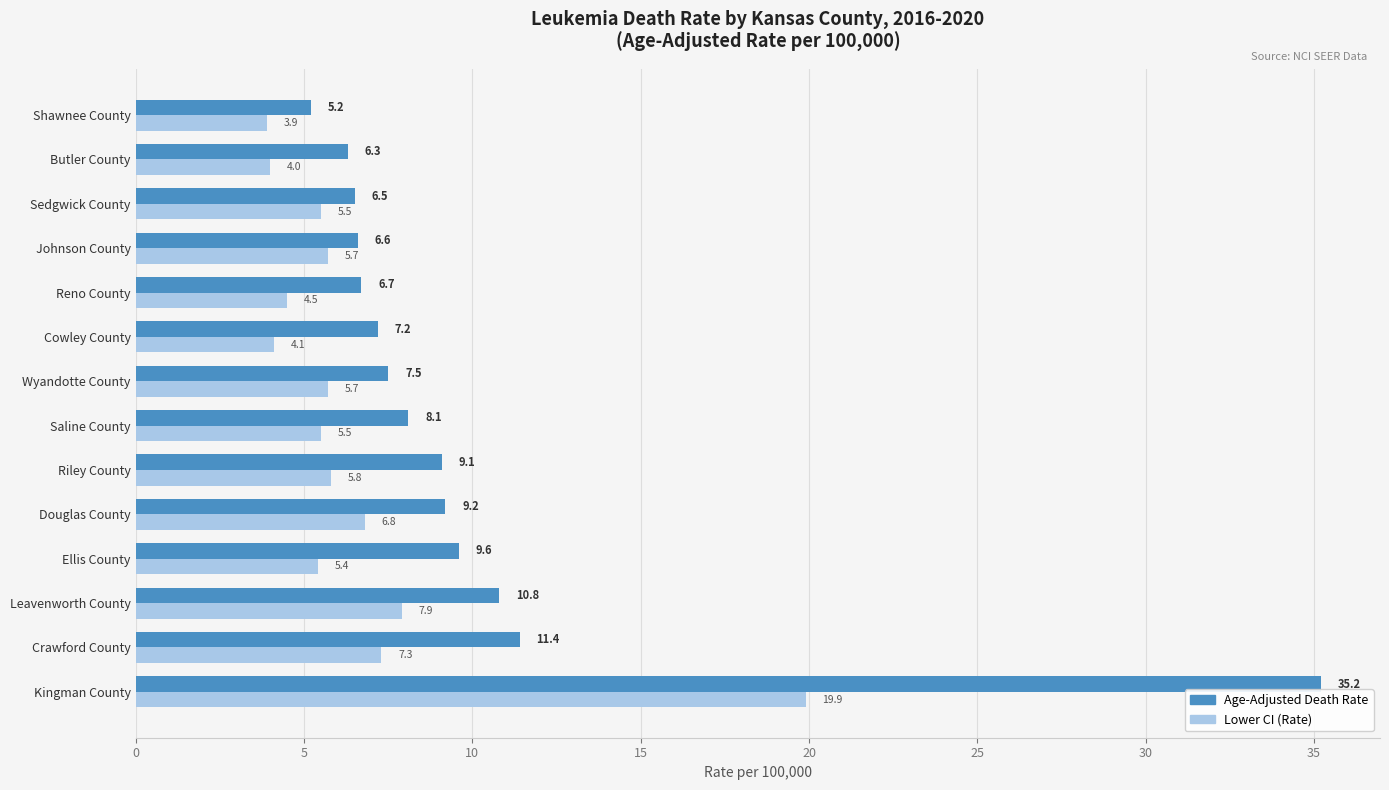

What is the difference between the highest and lowest values at Crawford County?

4.1